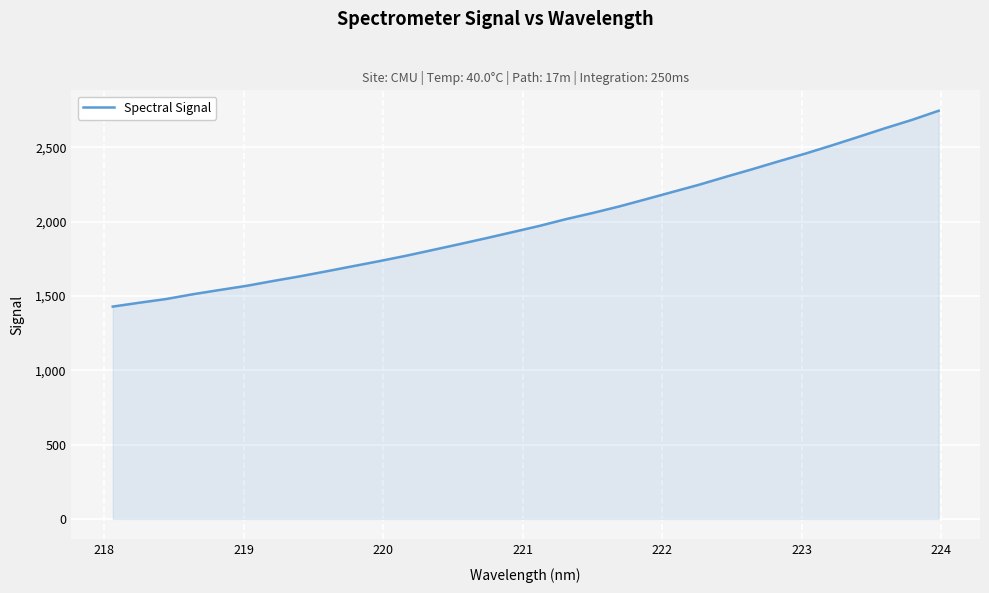

What is the smallest value displayed?

1428.6